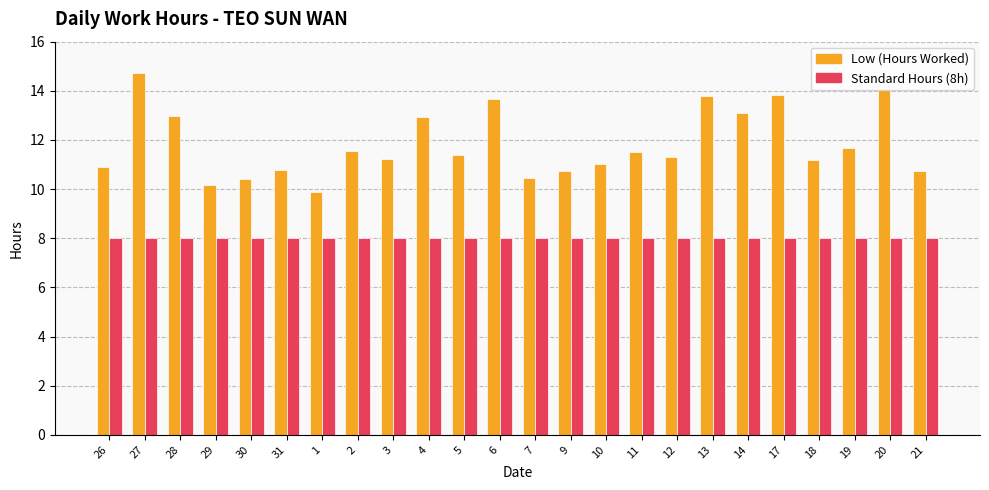

What is the spread (max minus min) of values at 1?

1.9